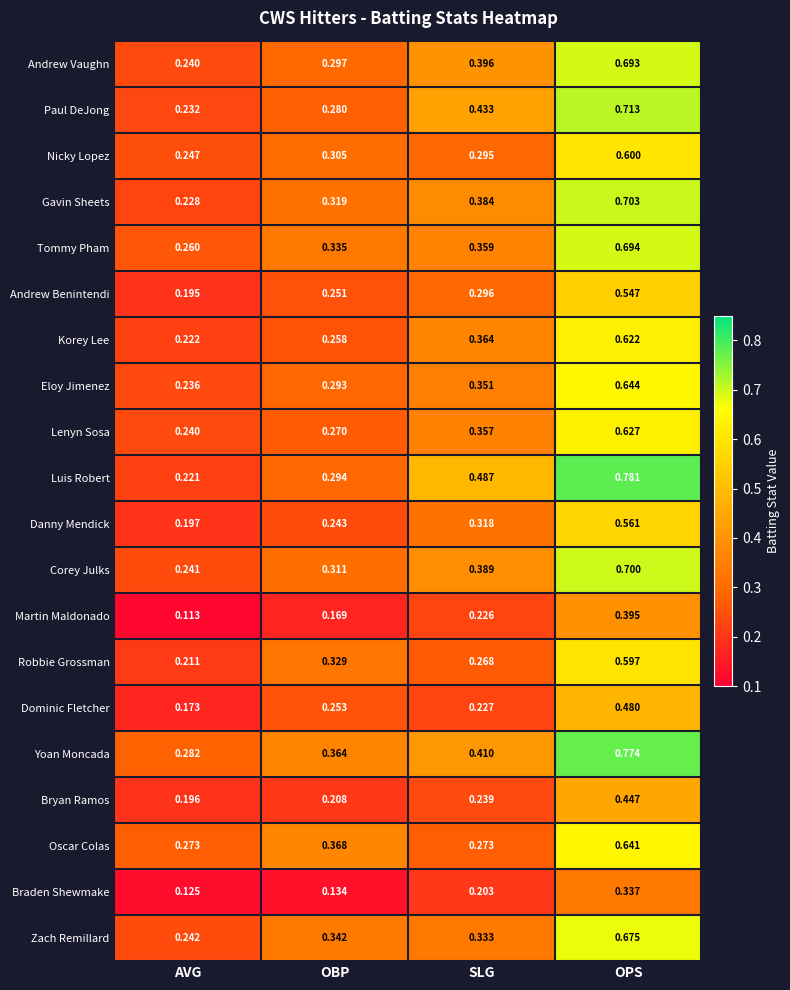

Is the value of Zach Remillard at OBP greater than the value of Bryan Ramos at AVG?

Yes